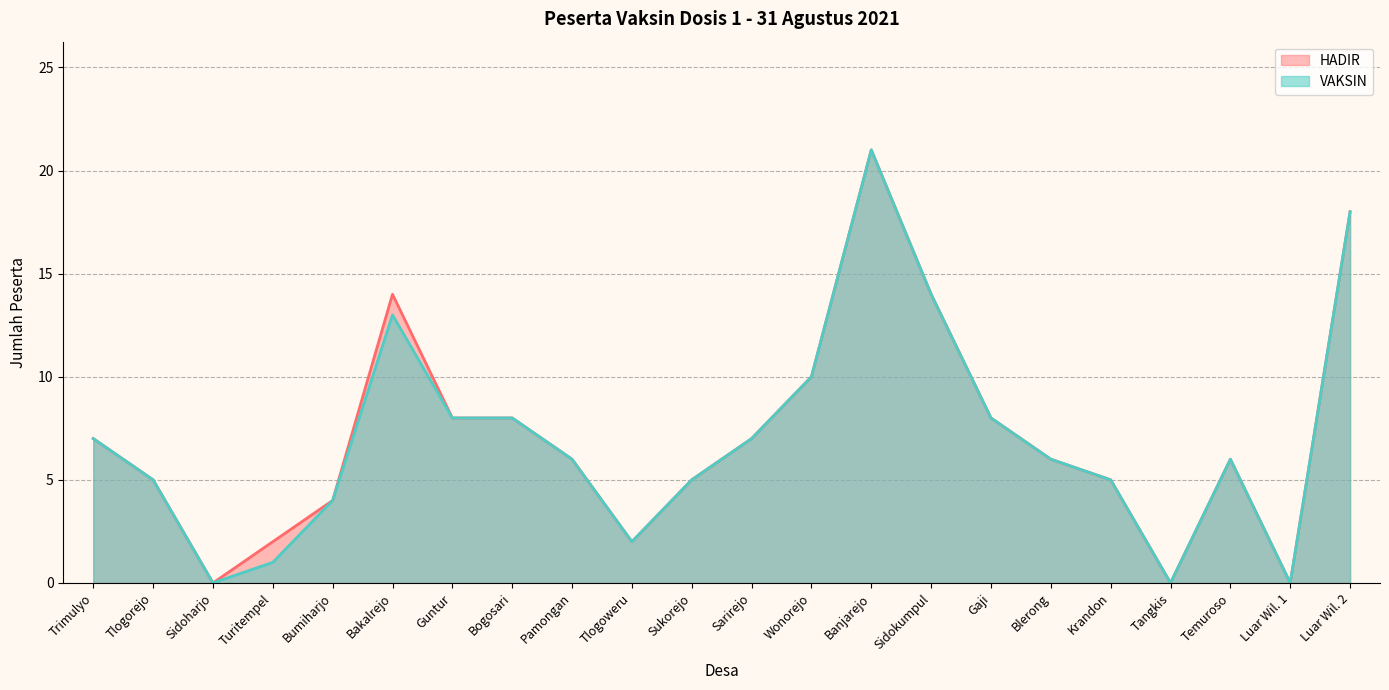

True or false: VAKSIN and HADIR intersect in this chart.

False